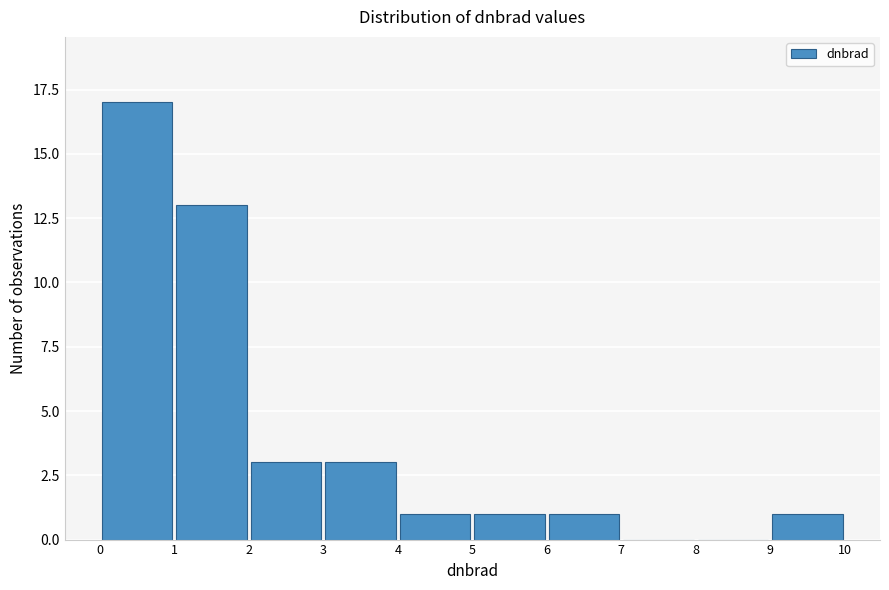

Over which range of the x-axis is the bar tallest?

0 to 1